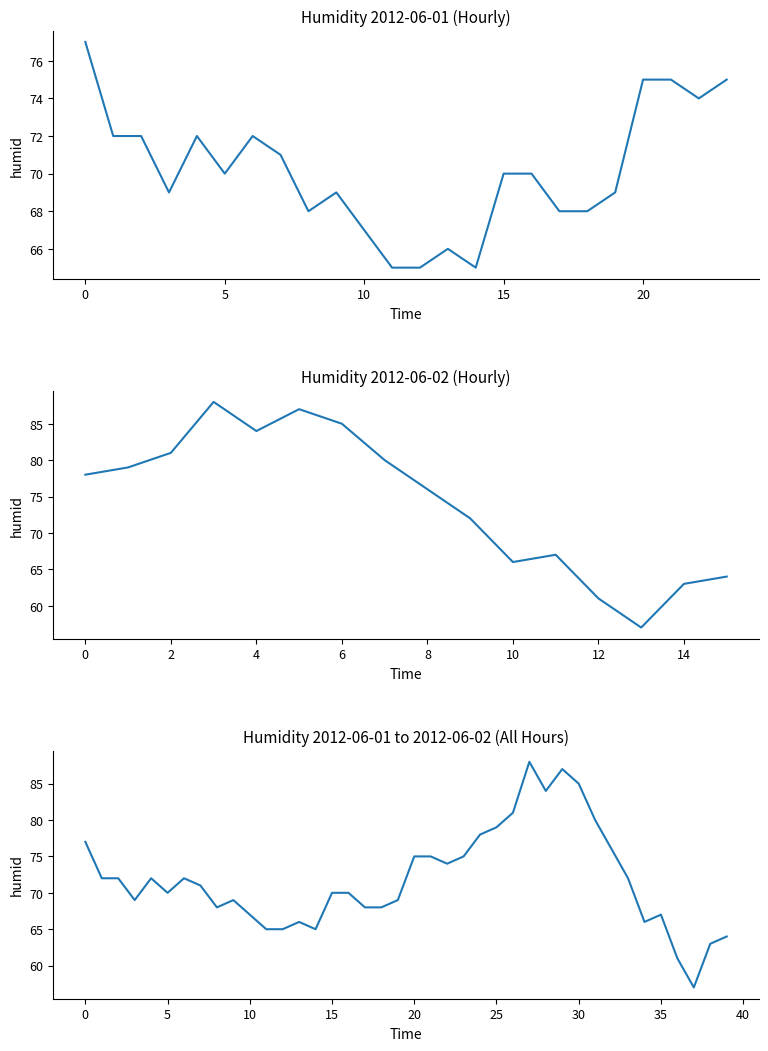

Which category has the highest value across all series?

27